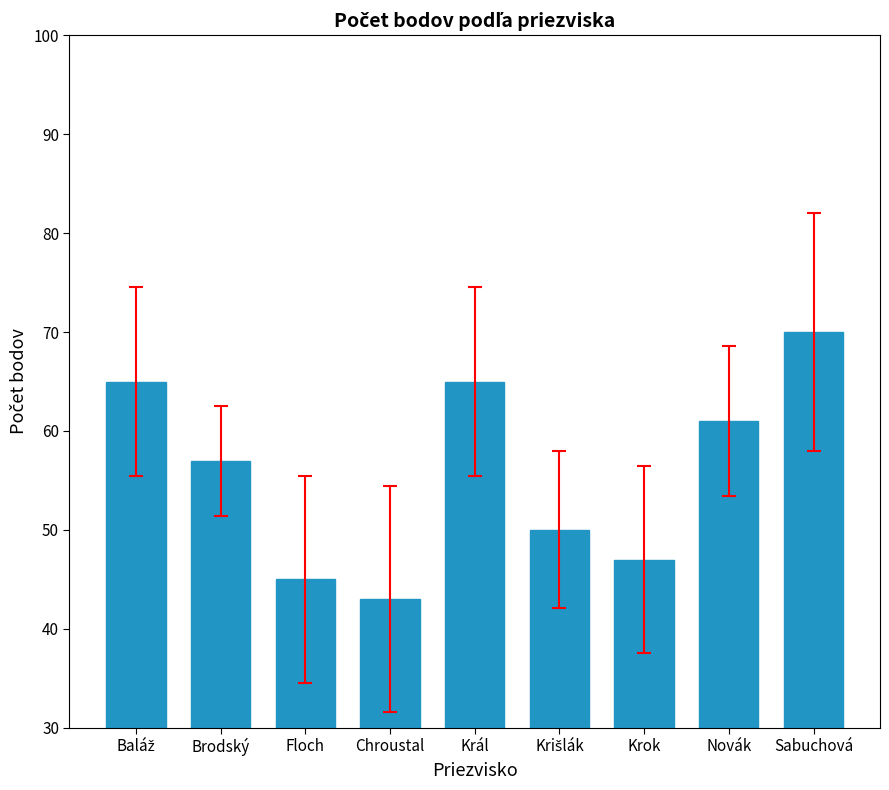

Read the value at Brodský, to the nearest 10.

60